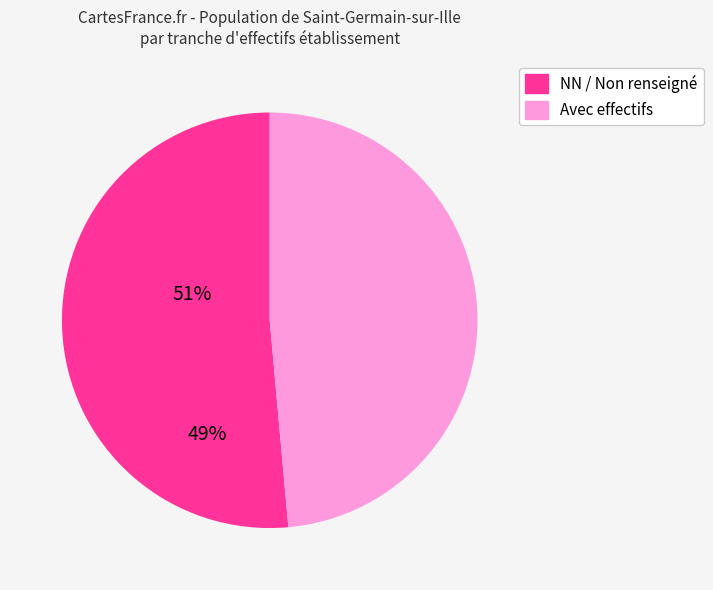

Rank the categories by value from highest to lowest.

NN / Non renseigné, Avec effectifs